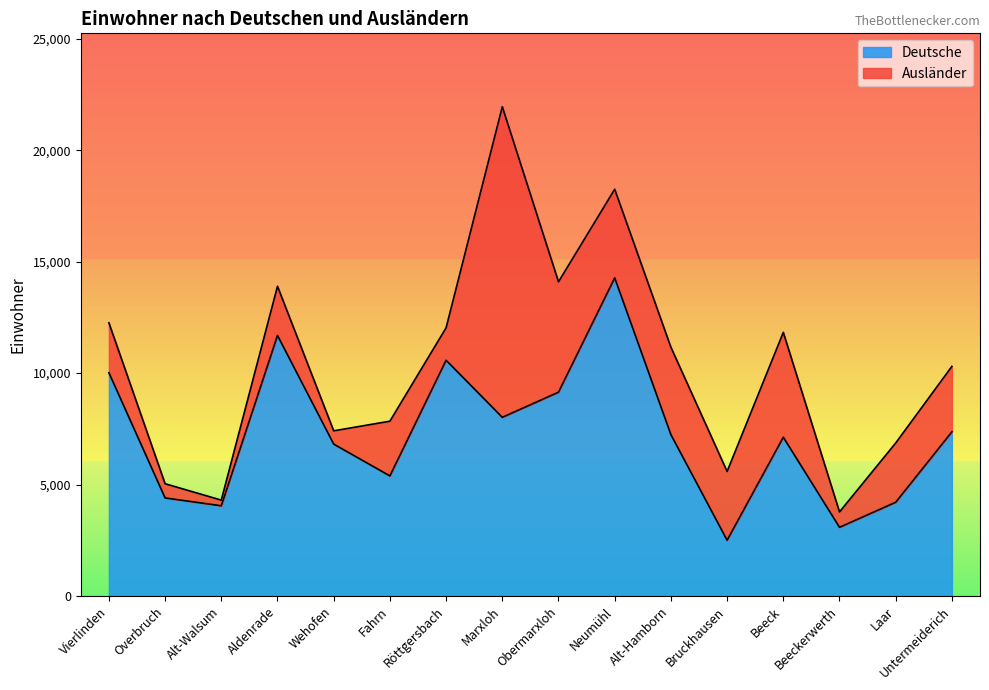

List the labels in order of value, smallest first.

Bruckhausen, Beeckerwerth, Alt-Walsum, Laar, Overbruch, Fahrn, Wehofen, Beeck, Alt-Hamborn, Untermeiderich, Marxloh, Obermarxloh, Vierlinden, Röttgersbach, Aldenrade, Neumühl